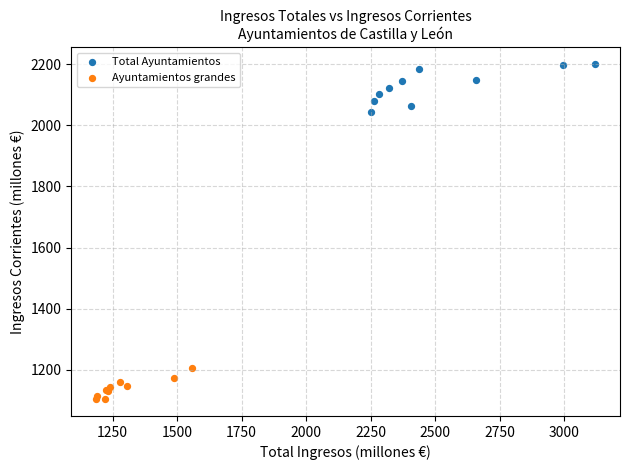

Which series contains the lowest Y value?

Ayuntamientos grandes